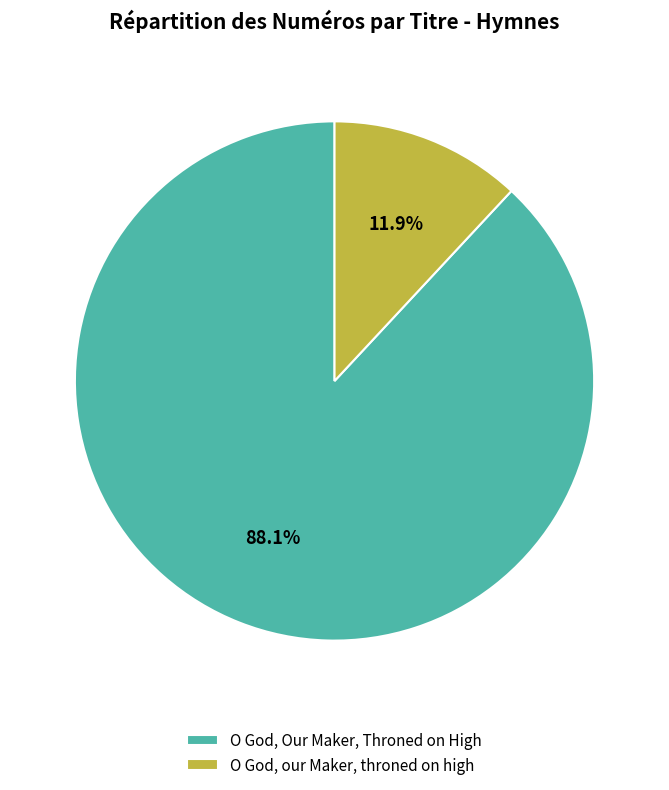

How many segments does this pie chart have?

2